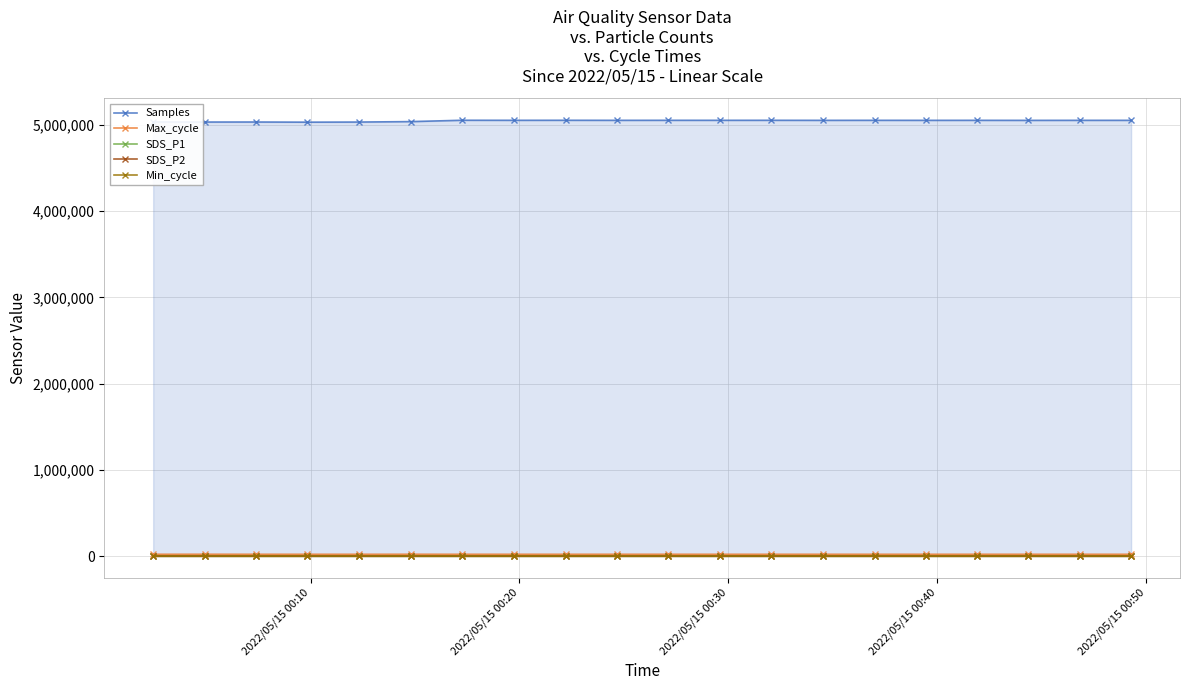

What is the smallest value displayed?

4.4